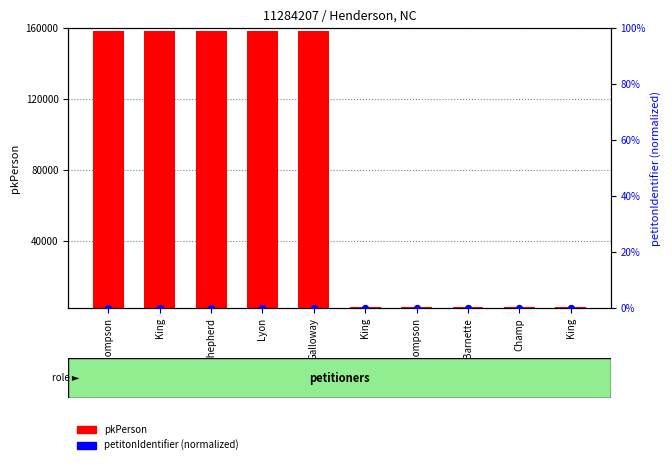

Which series has the widest spread of Y values?

pkPerson